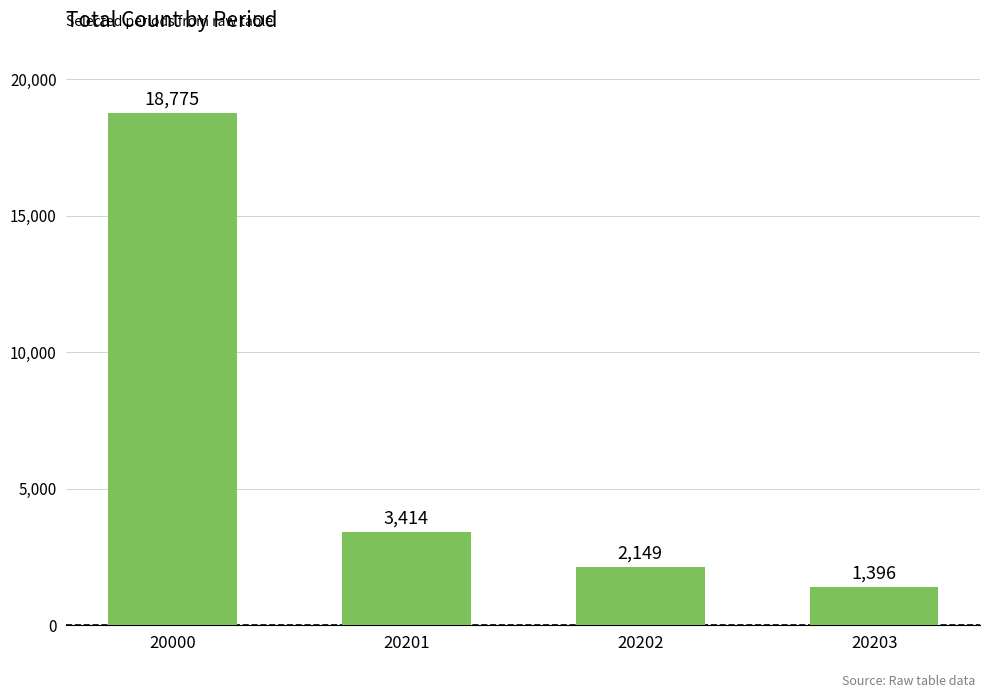

Does the chart contain stacked bars?

No